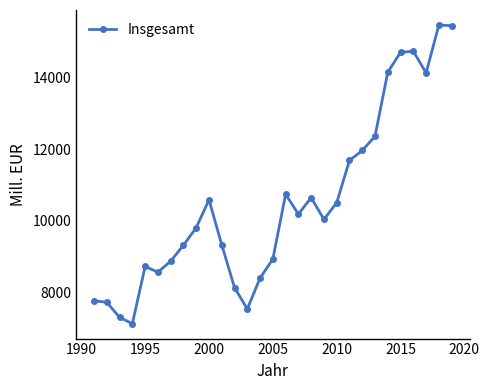

What is the greatest value displayed?

15459.9